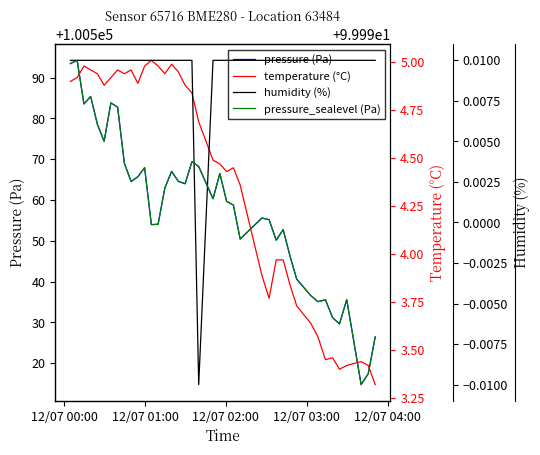

True or false: temperature (°C) and pressure_sealevel (Pa) cross at least once.

False